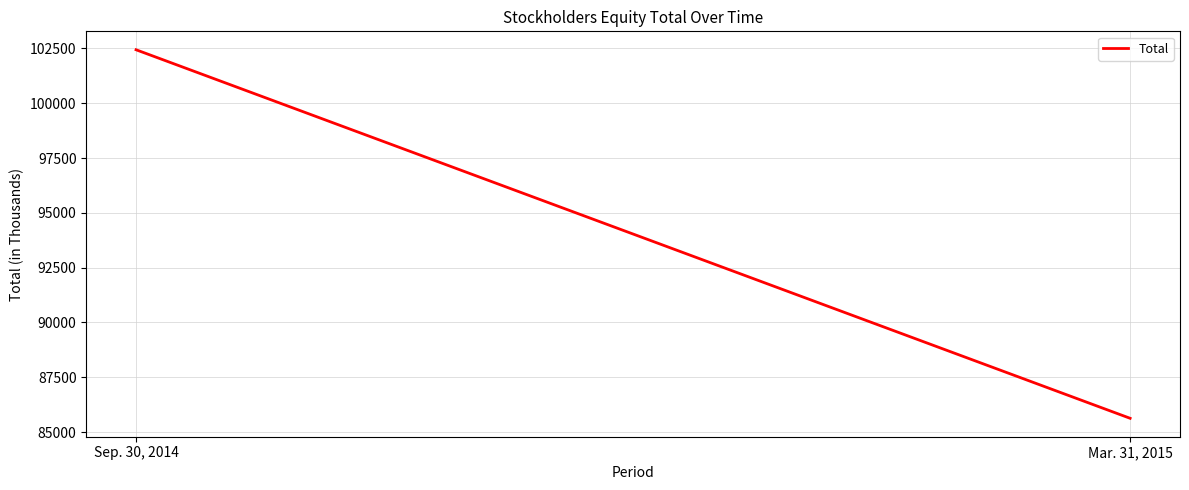

The value at Mar. 31, 2015 is 85627. True or false?

True